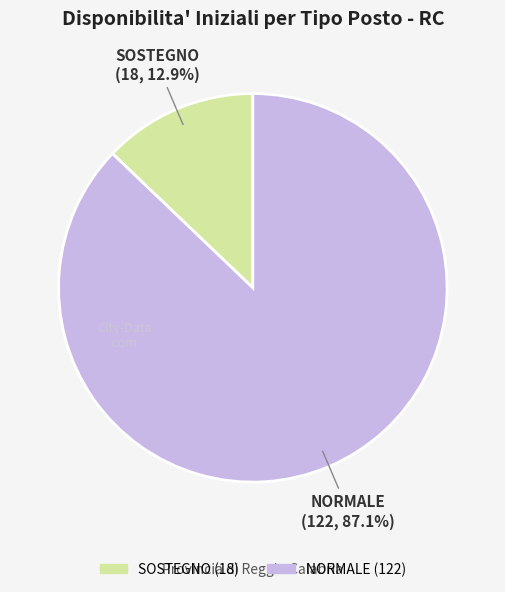

Which slice is the largest?

NORMALE